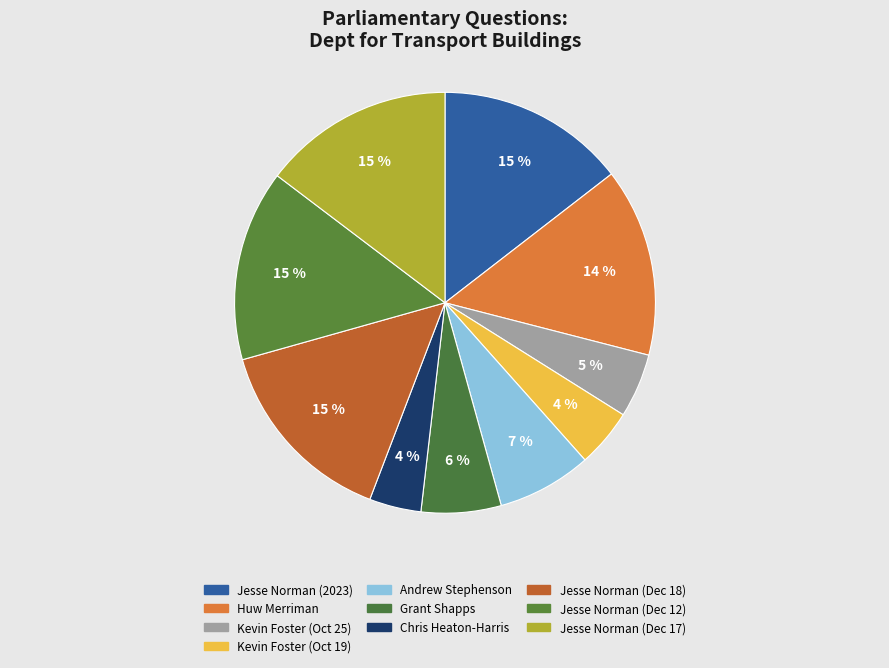

Is there any slice that represents more than half of the pie?

No